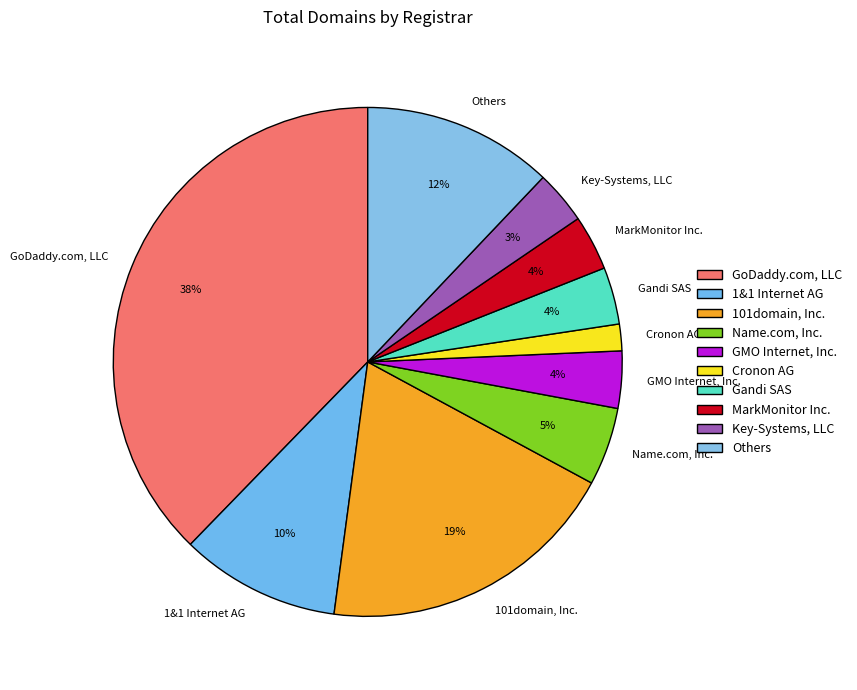

Between Cronon AG and Gandi SAS, which is larger?

Gandi SAS